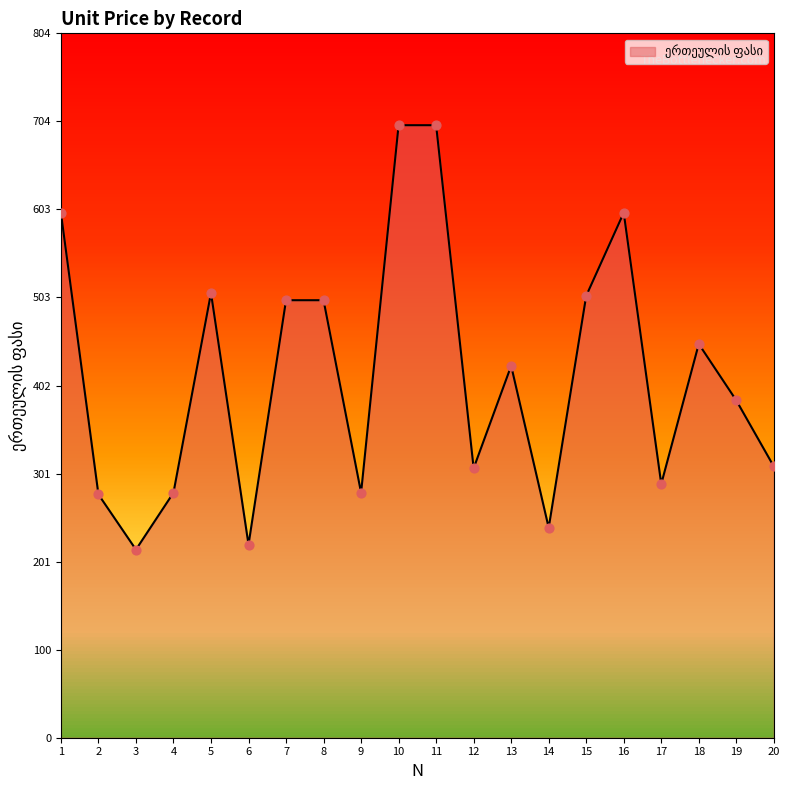

What is the change in value from 3 to 8?

+285.0